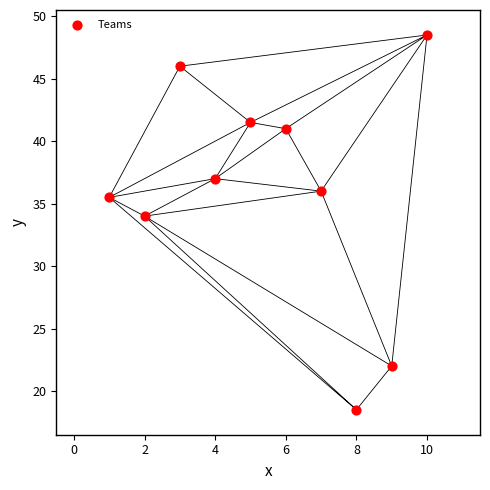

What Y value in the scatter plot is closest to 33?

34.0